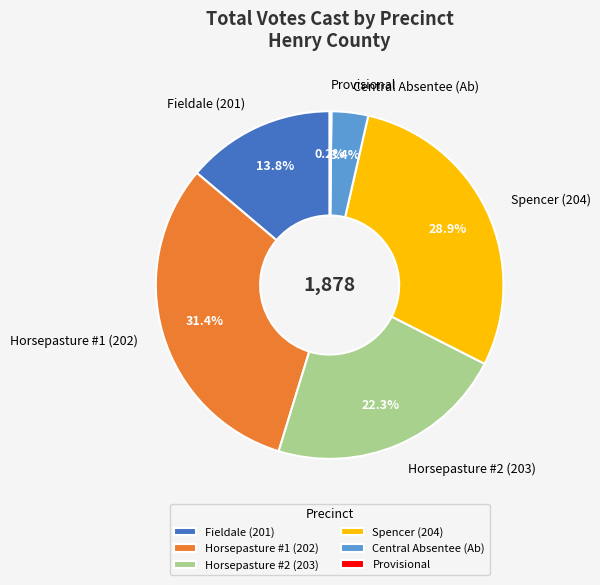

What percentage do Central Absentee (Ab) and Spencer (204) together represent?

32.3%